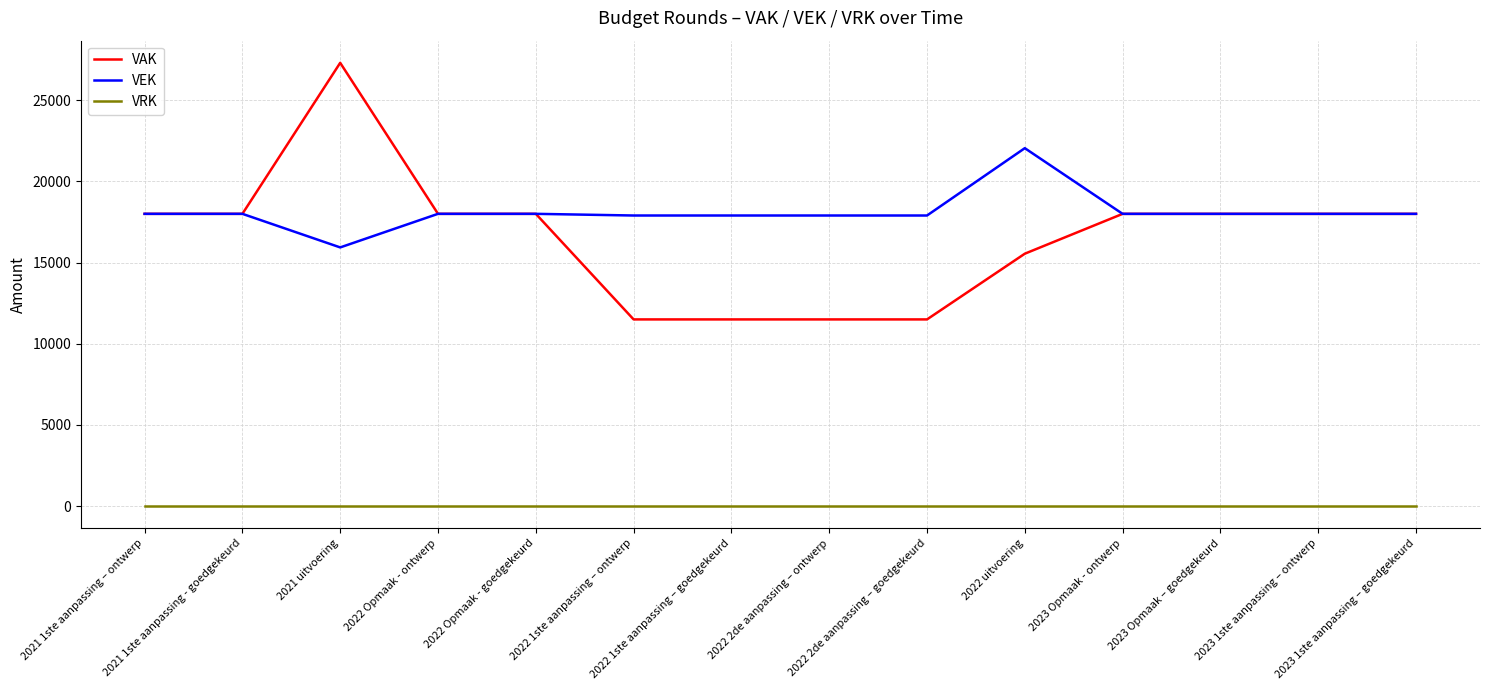

True or false: VAK and VRK intersect in this chart.

False